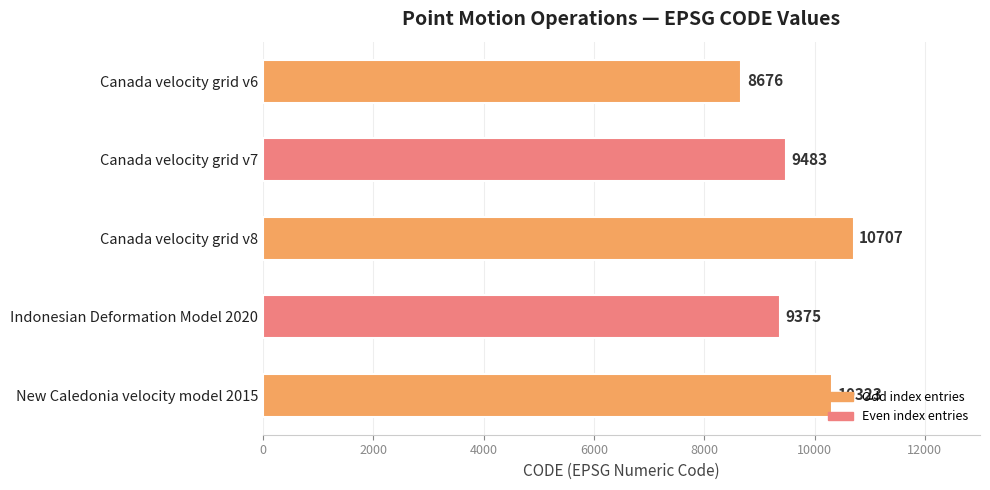

Are the bars grouped side by side (vs. stacked)?

No